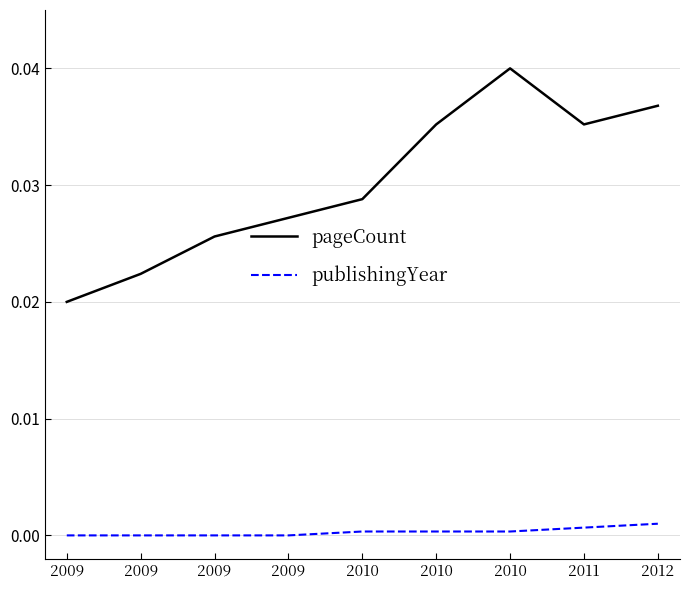

Is this an area chart (filled region under the line)?

No